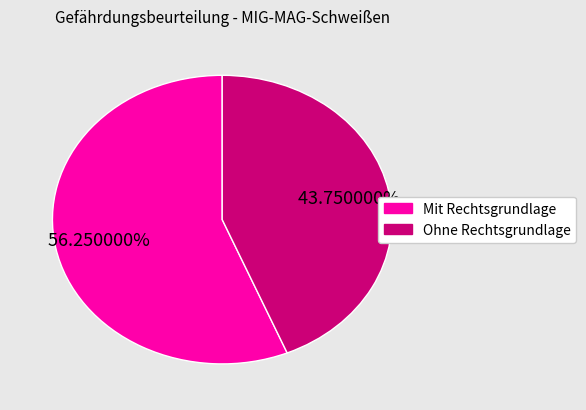

Which category has the biggest portion of the pie?

Mit Rechtsgrundlage